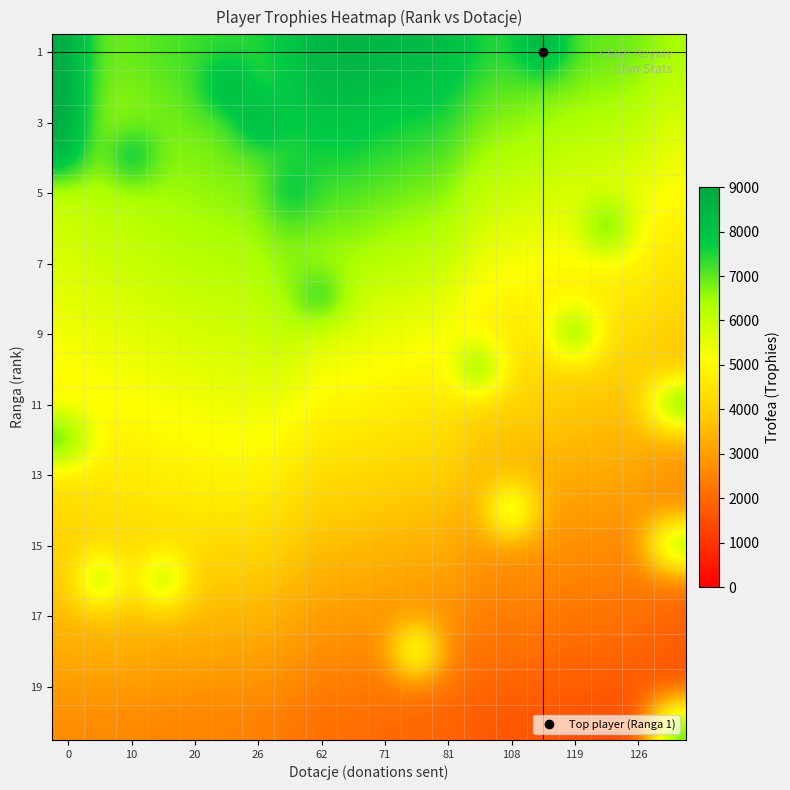

What is the maximum value shown in the chart?

9000.0